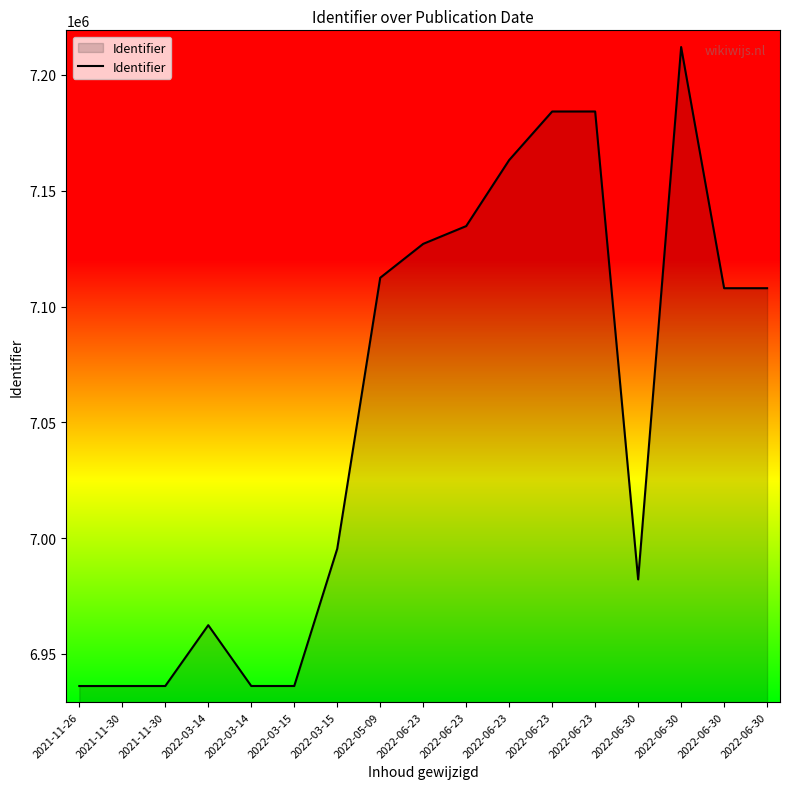

Does the chart display data point markers on the line(s)?

No